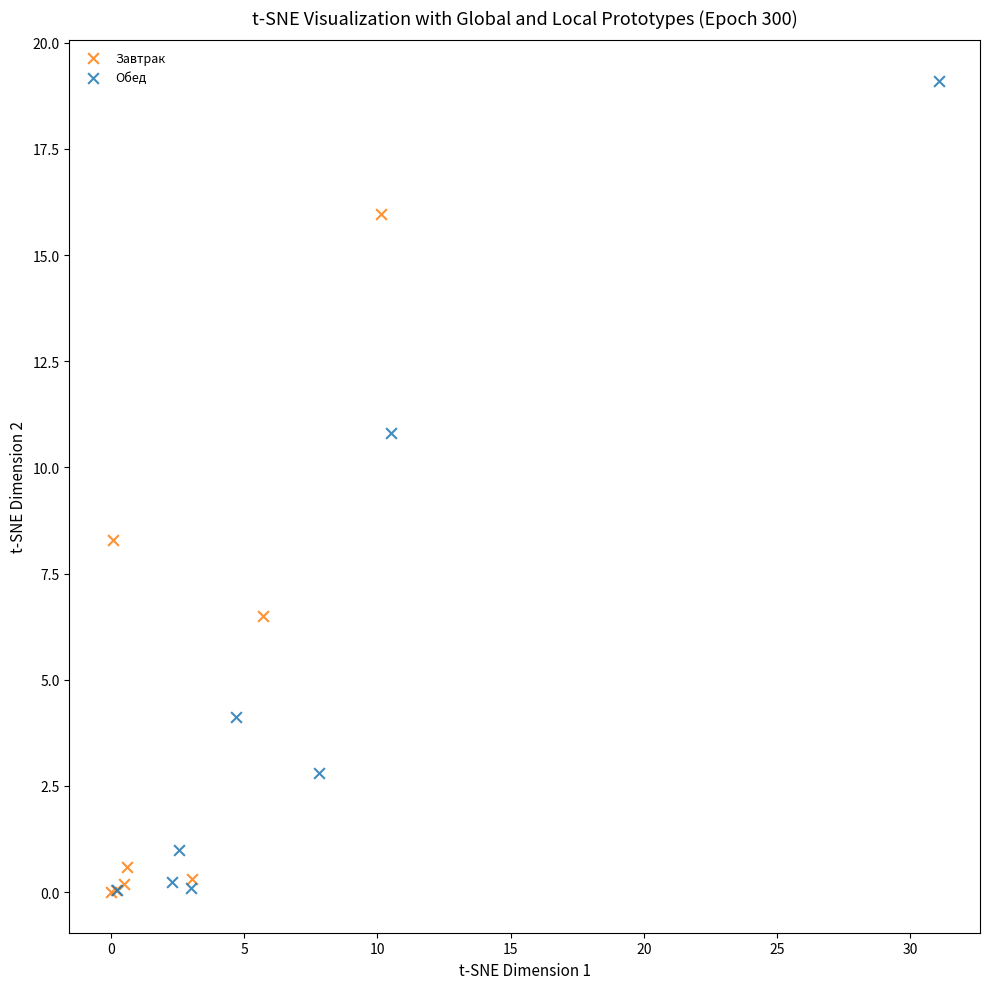

Which series has the widest spread of Y values?

Обед